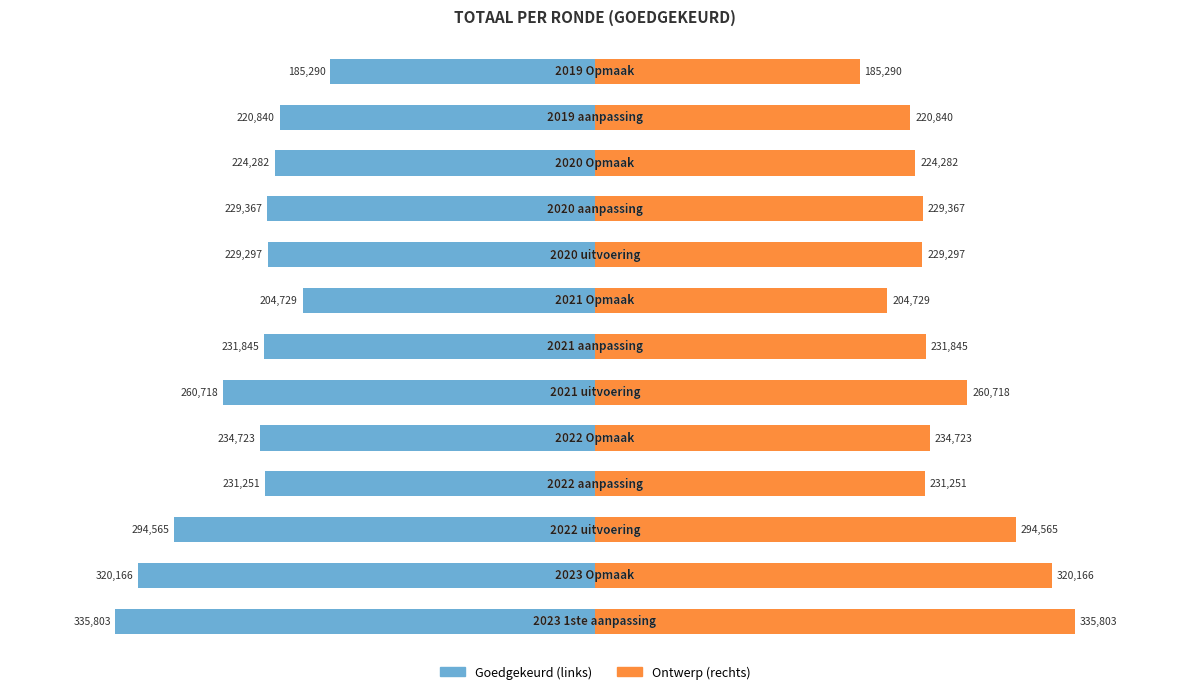

How many groups of bars are there?

13